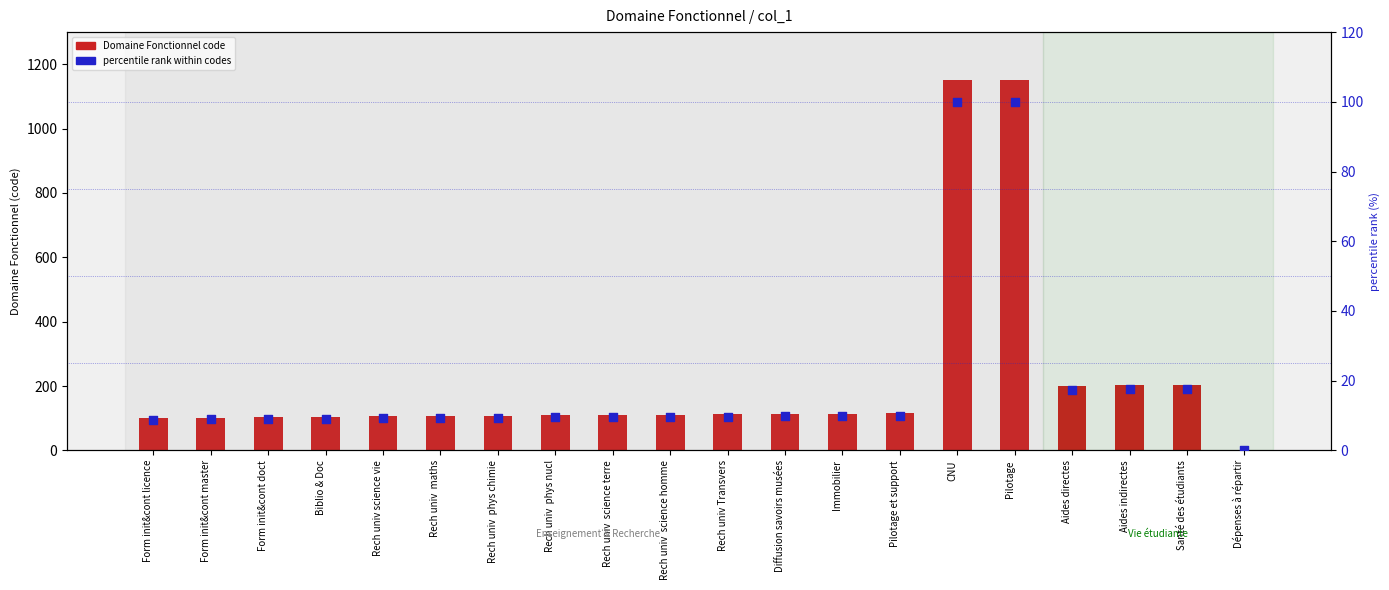

Which series has the widest spread of Y values?

Domaine Fonctionnel code